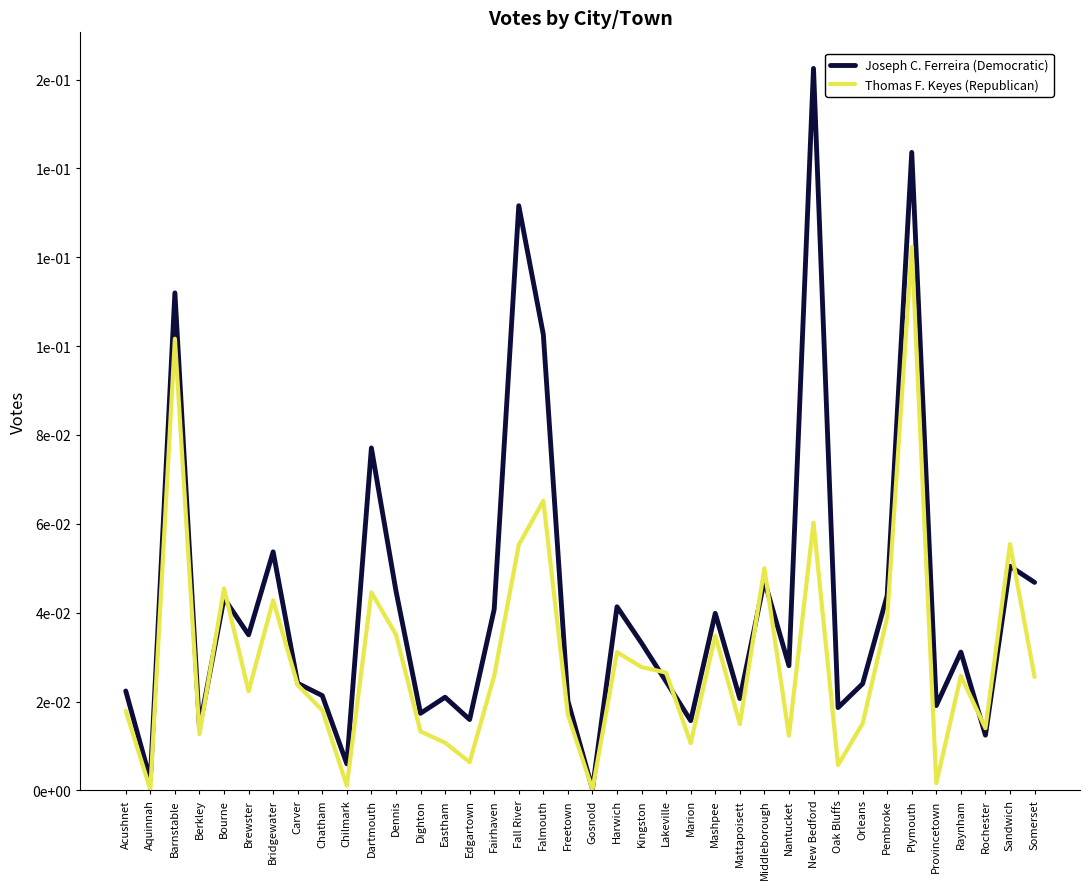

What is the spread (max minus min) of values at Sandwich?

500